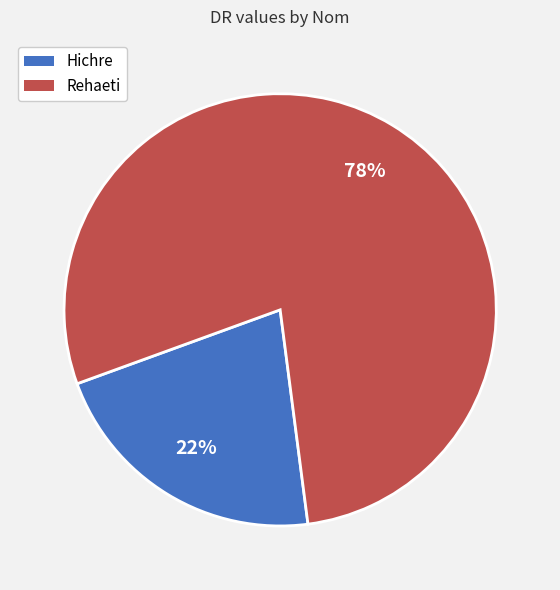

Which slice represents more than half of the pie?

Rehaeti